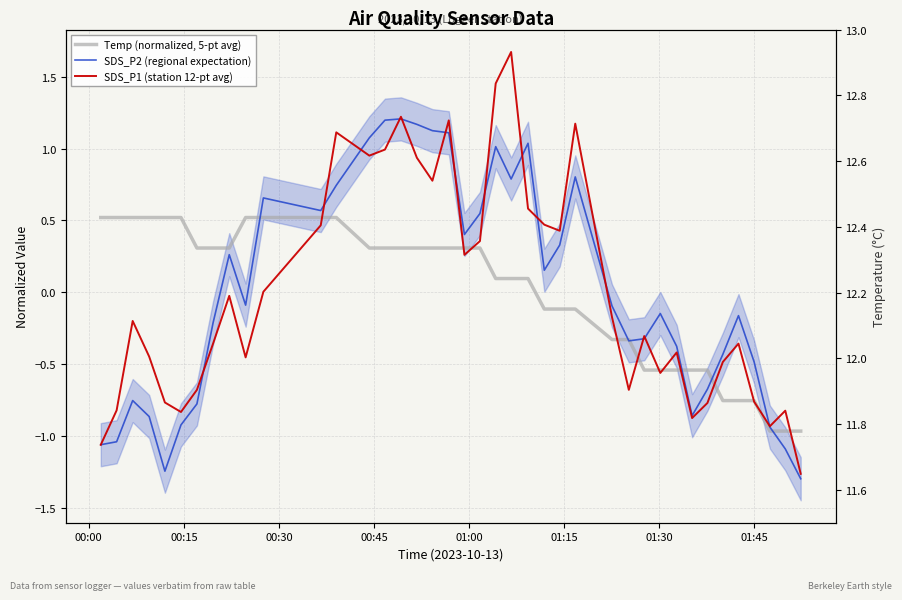

How many values in the SDS_P2 (regional expectation) series are below 0?

22